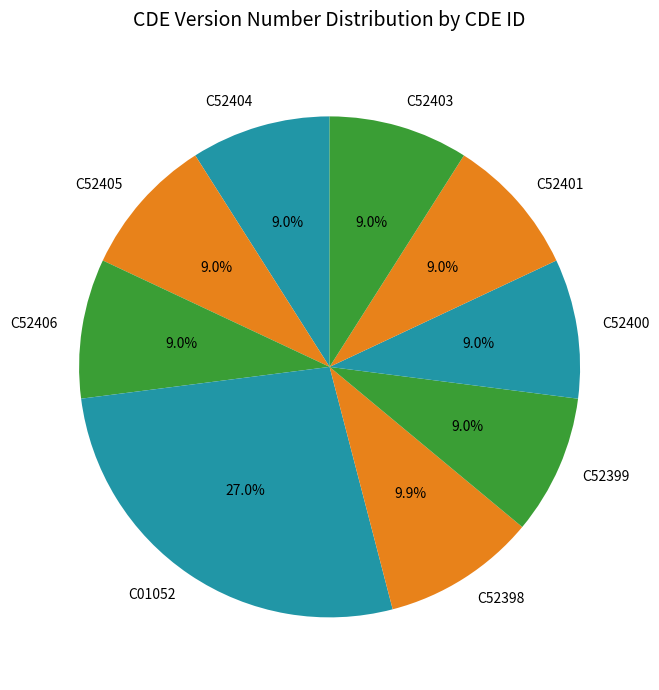

How many slices are in this pie chart?

9